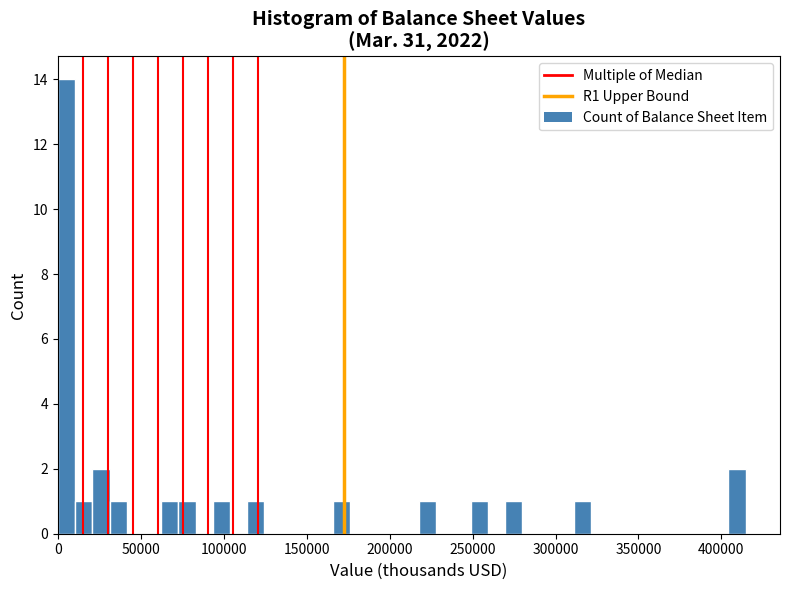

Read against the x-axis, roughly where is the centre of the tallest bar?

5000